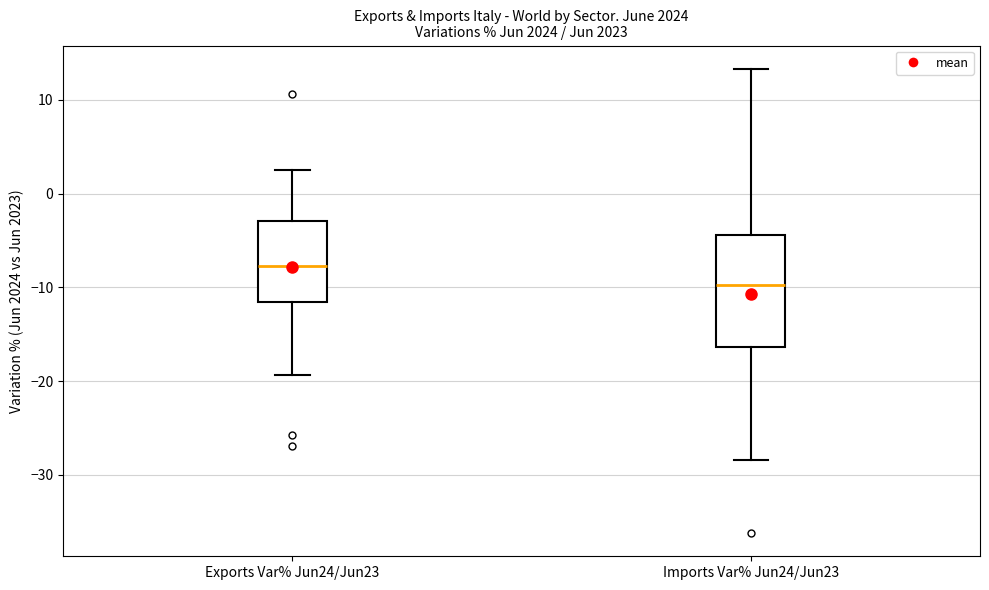

Which box is the tallest, from its lower edge to its upper edge?

Imports Var% Jun24/Jun23